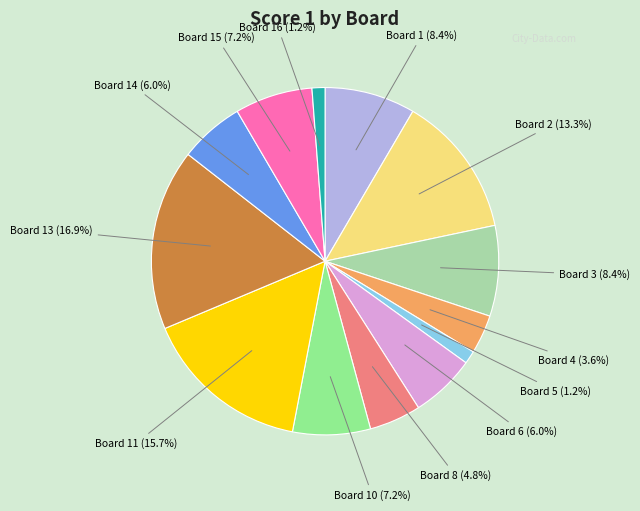

Does Board 2 represent more than half of the total?

No